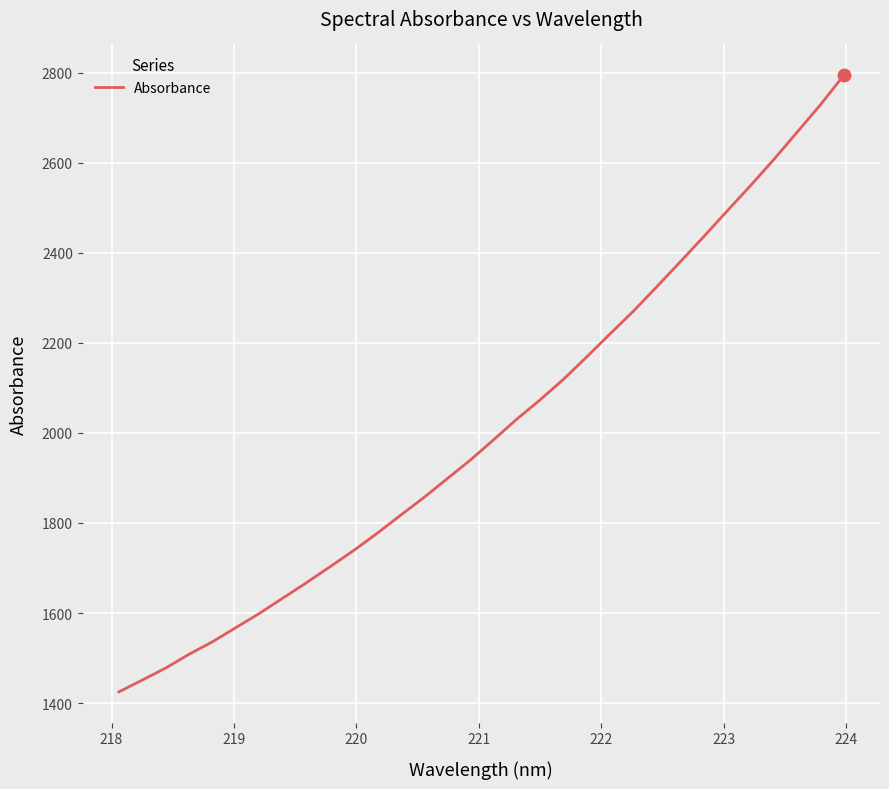

Does the chart have visible grid lines?

Yes